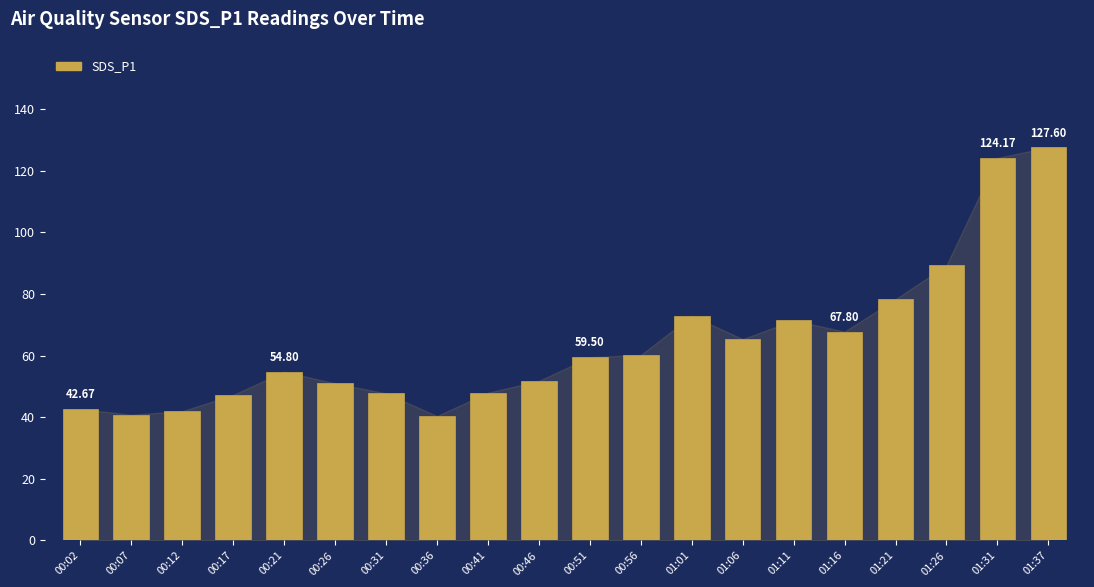

What is the ratio of the value at 00:21 to the value at 00:51?

0.9